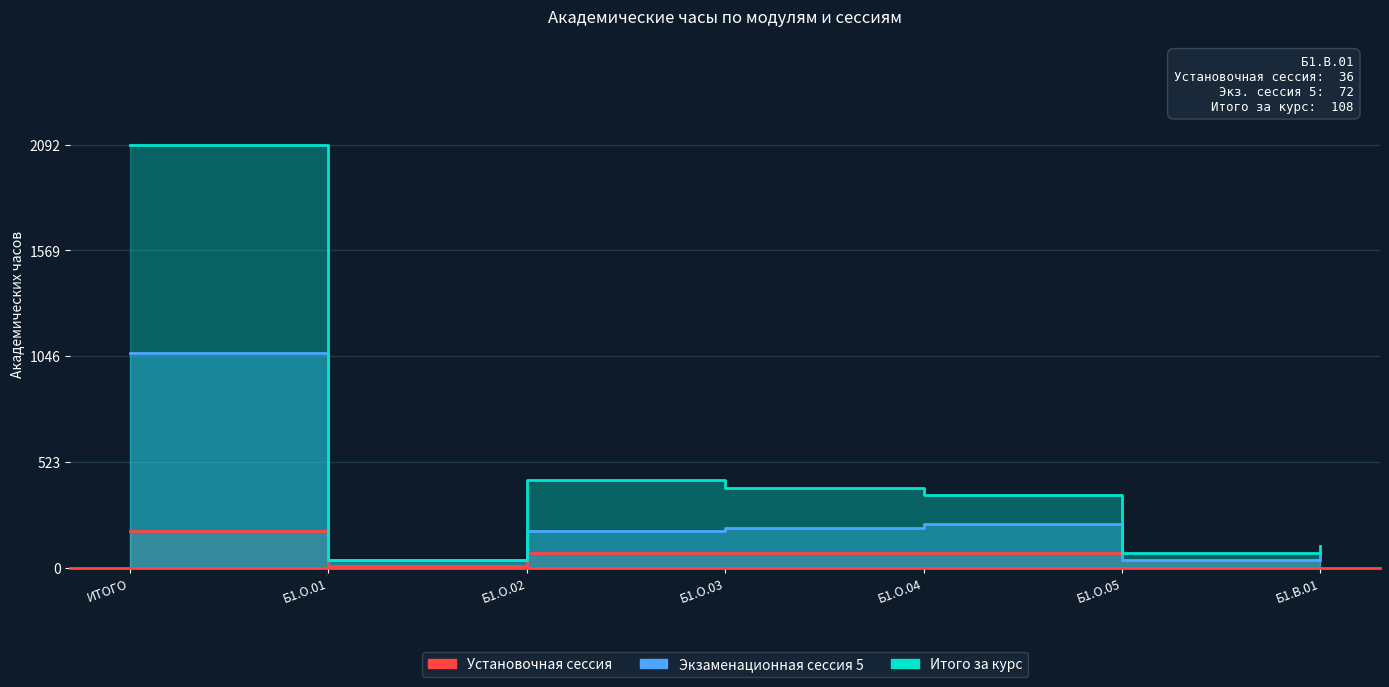

The value of Итого за курс (Всего) at Б1.О.02 is 165. True or false?

False